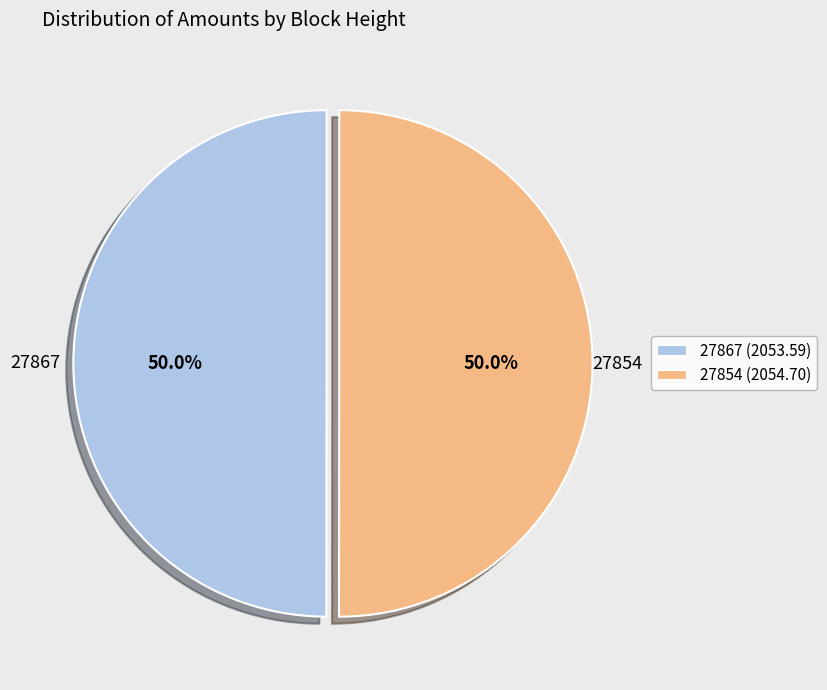

Count the number of slices in the pie.

2